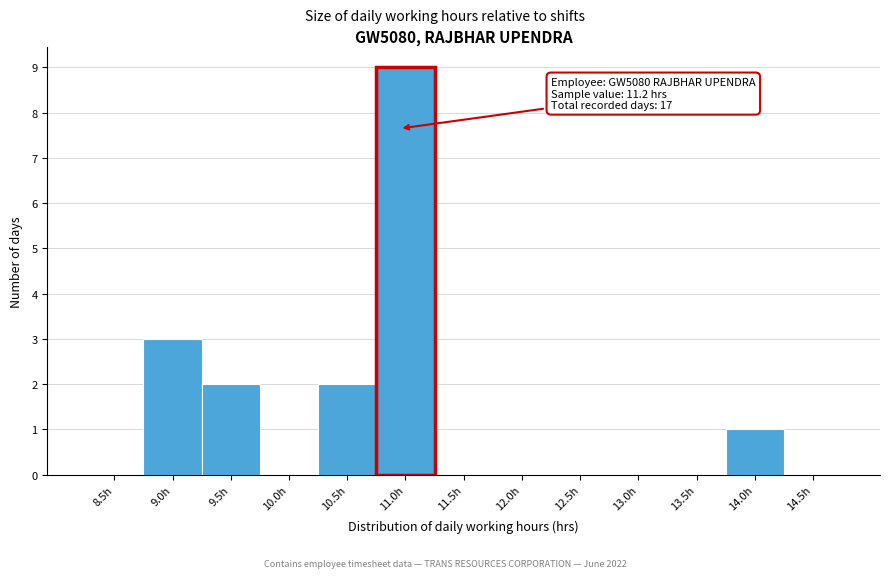

Reading left to right, what are all the values shown in this chart?

8.5h=0	9.0h=3	9.5h=2	10.0h=0	10.5h=2	11.0h=9	11.5h=0	12.0h=0	12.5h=0	13.0h=0	13.5h=0	14.0h=1	14.5h=0